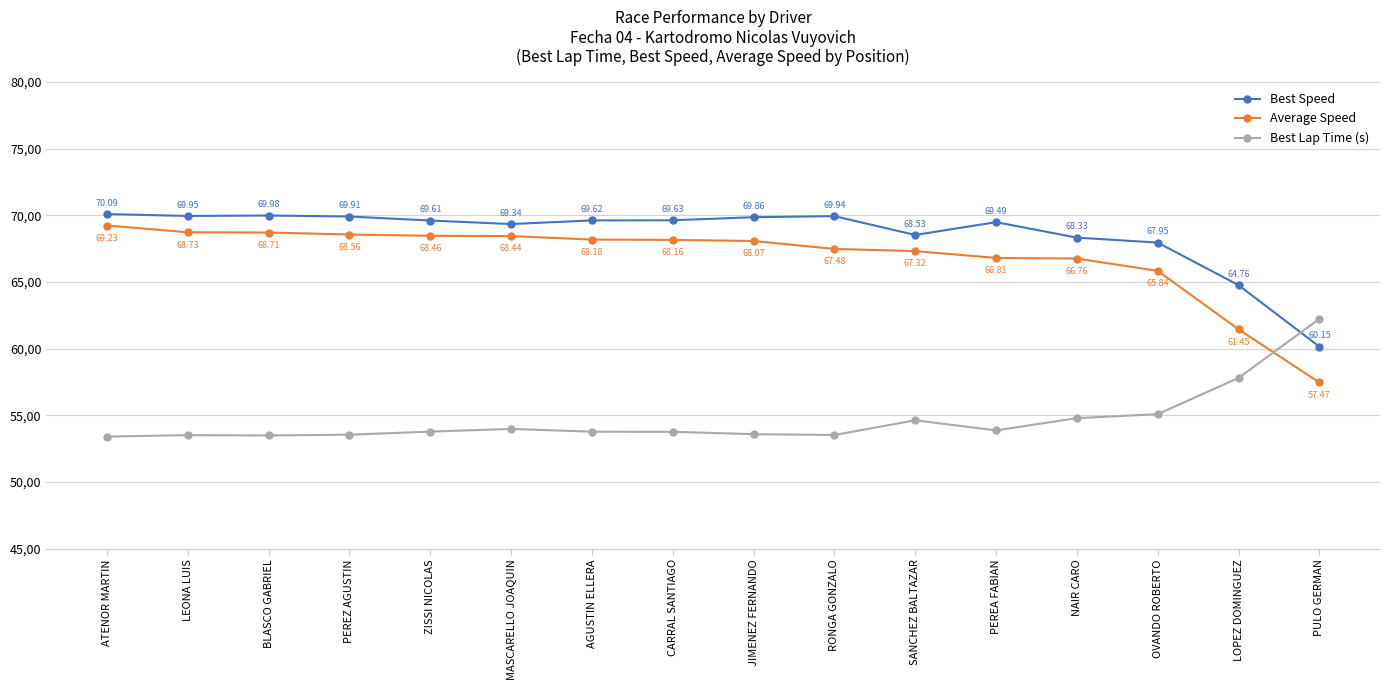

What is the minimum value for Best Lap Time (s)?

53.4